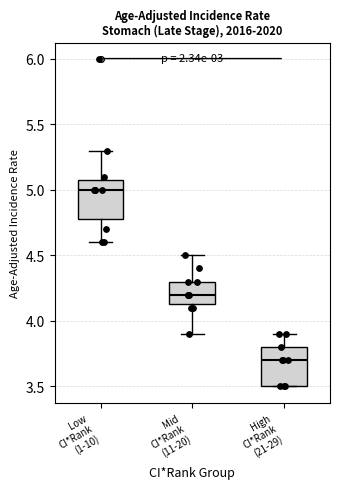

Reading left to right, read every box against the y-axis: the position of its median line, the range the box covers, and the ends of its whiskers. The values are not printed on the chart, so give them approximately, as read against the axis.

Low CI*Rank (1-10): median 5.00, box 4.80 to 5.10, whiskers 4.60 to 5.30
Mid CI*Rank (11-20): median 4.20, box 4.15 to 4.30, whiskers 3.90 to 4.50
High CI*Rank (21-29): median 3.70, box 3.50 to 3.80, whiskers 3.50 to 3.90